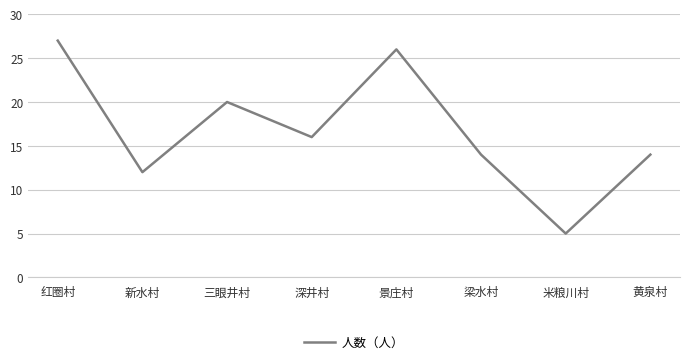

Where does the data first go above 16?

红圈村